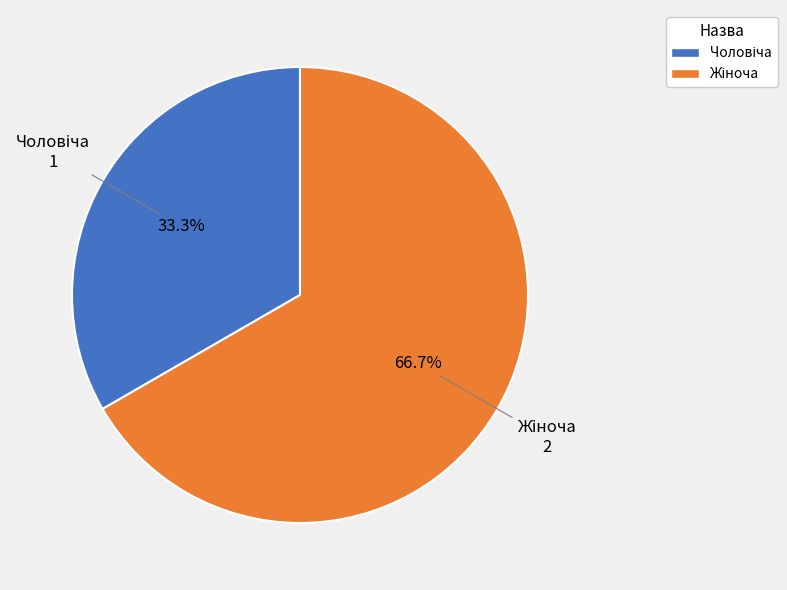

To the nearest percent, what is the average slice percentage?

50%